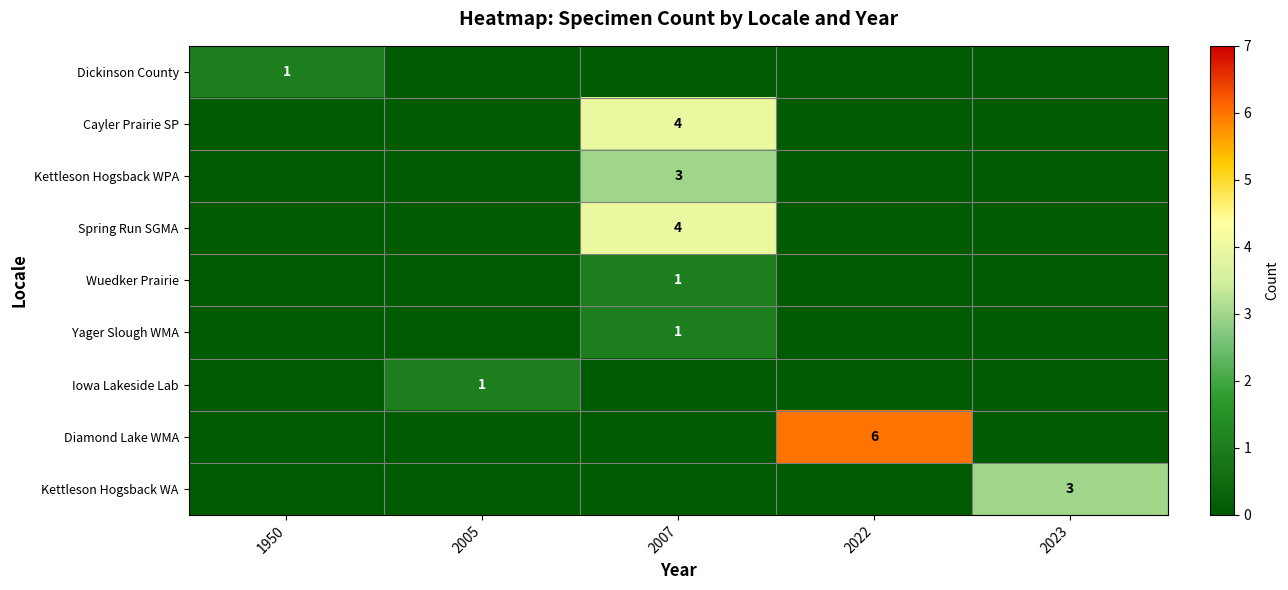

True or false: row_7 has a value of -4 at 2005.

False